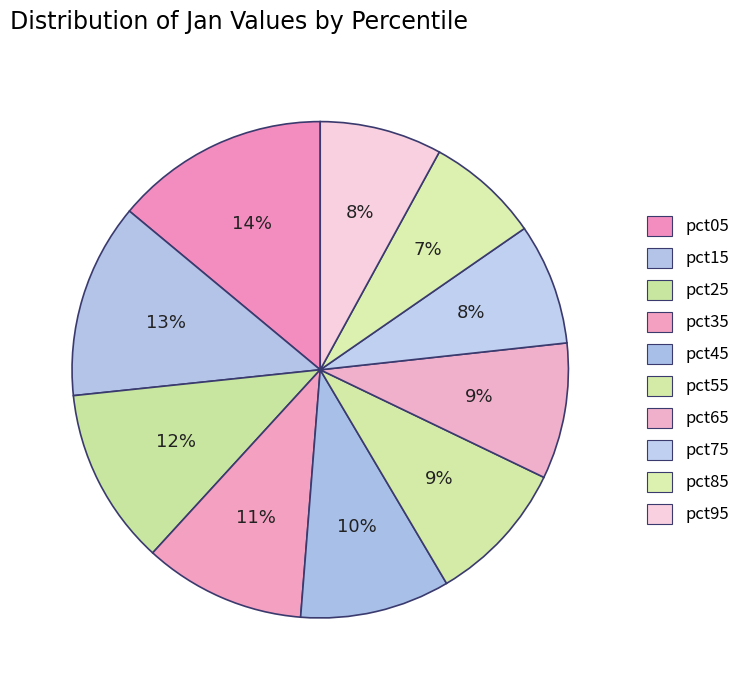

How many segments does this pie chart have?

10